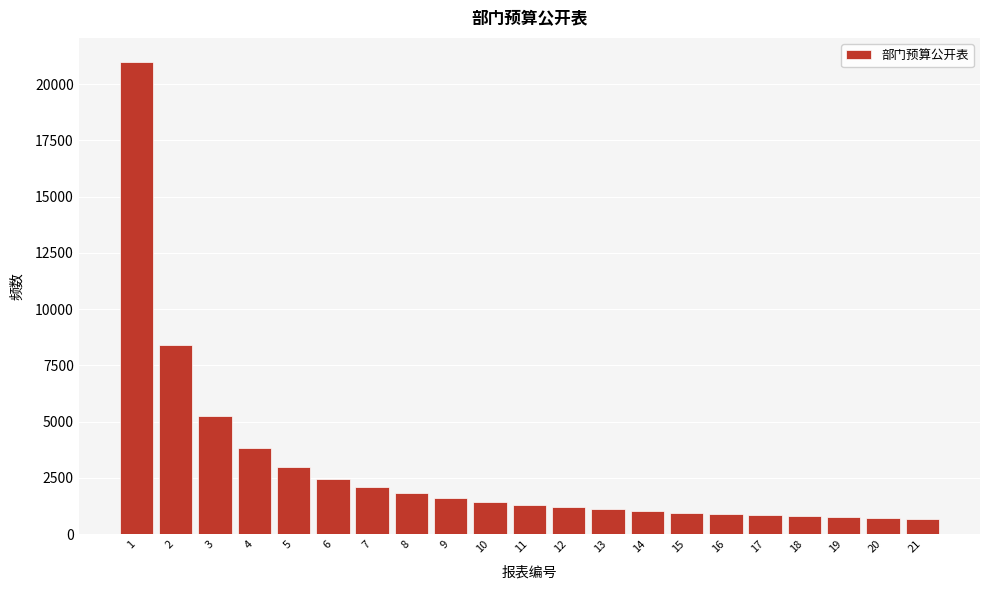

What is the value of the 14th bar from the left?

1024